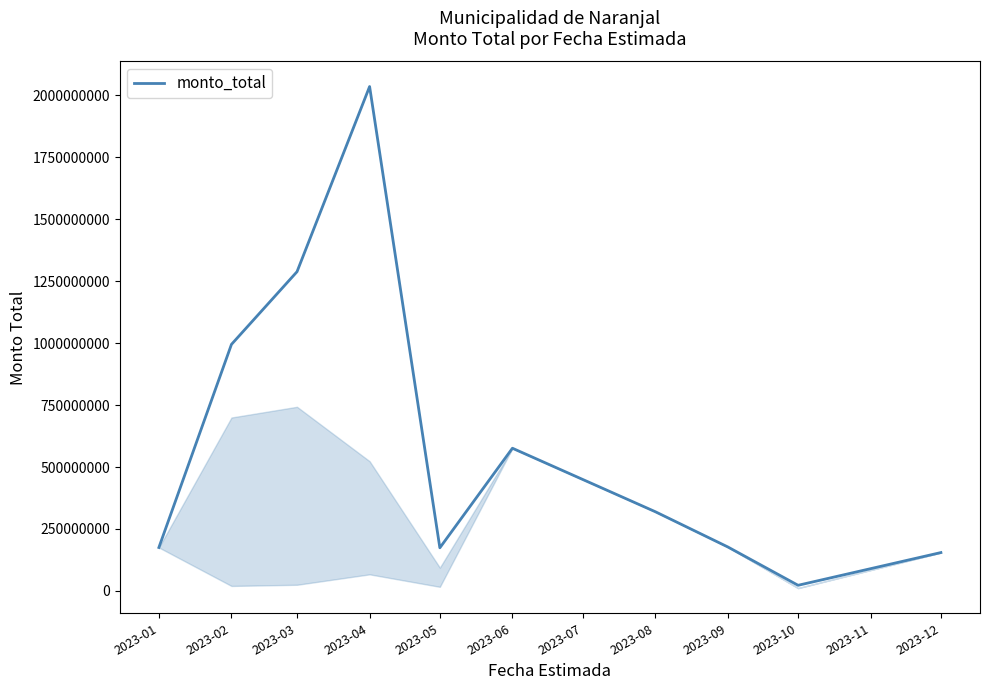

How many lines are shown in the chart?

1